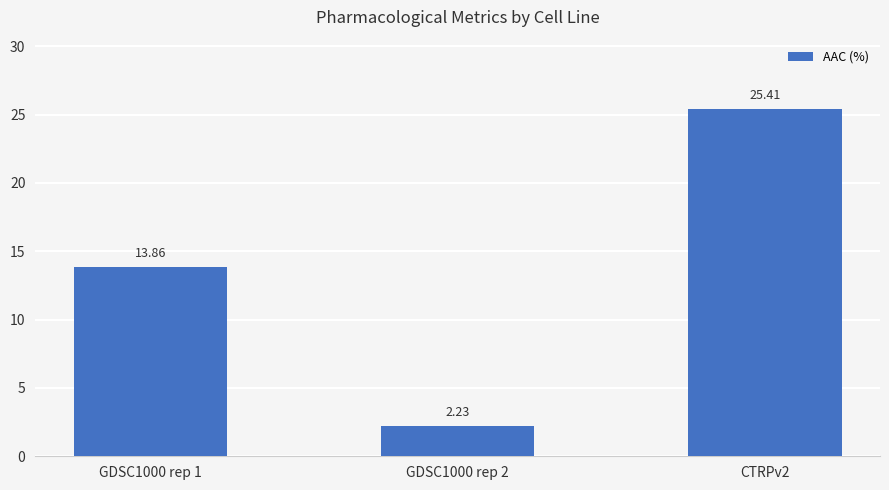

What is the difference between the values at CTRPv2 and GDSC1000 rep 2?

23.2